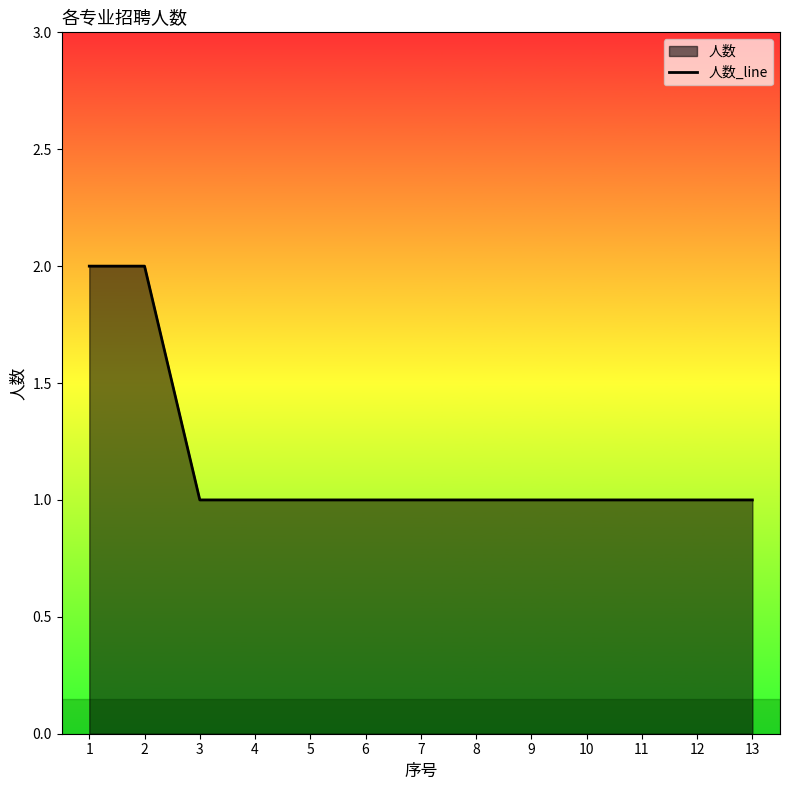

True or false: there are more than 2 points higher than both neighbors.

False